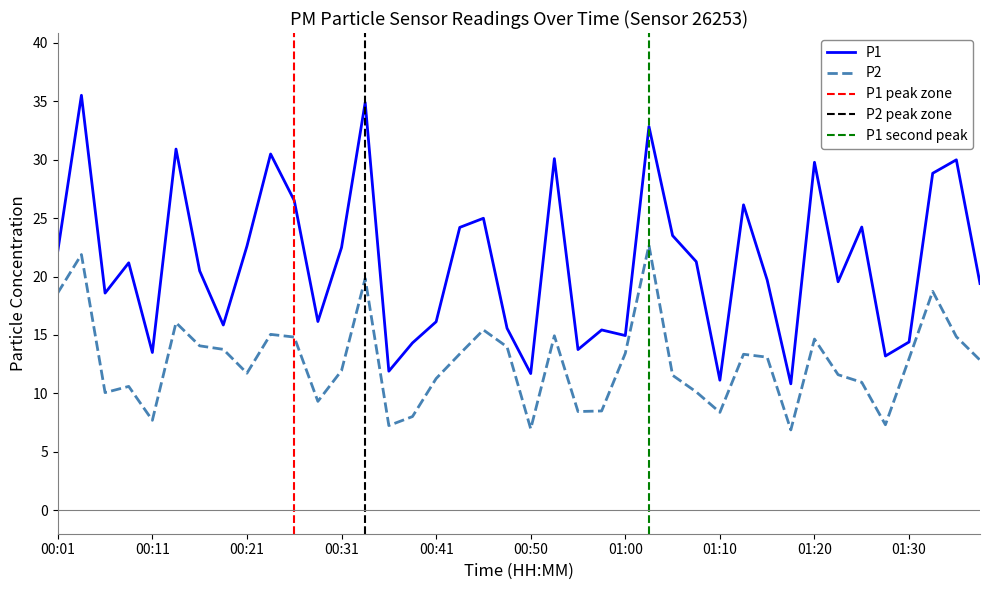

Which series changed the most between 00:23 and 01:25?

P1